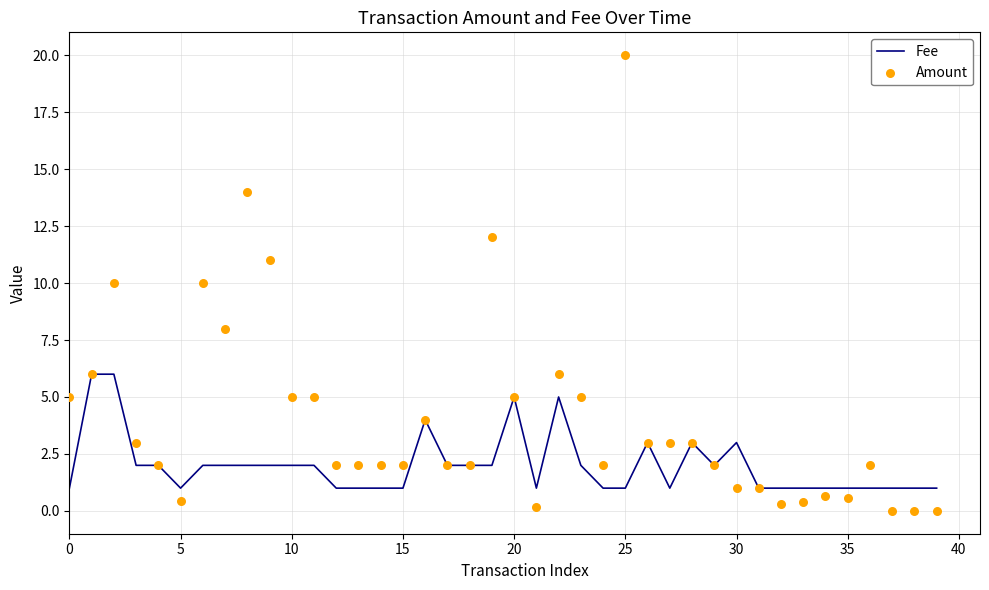

At which category is the sum across all series the highest?

25